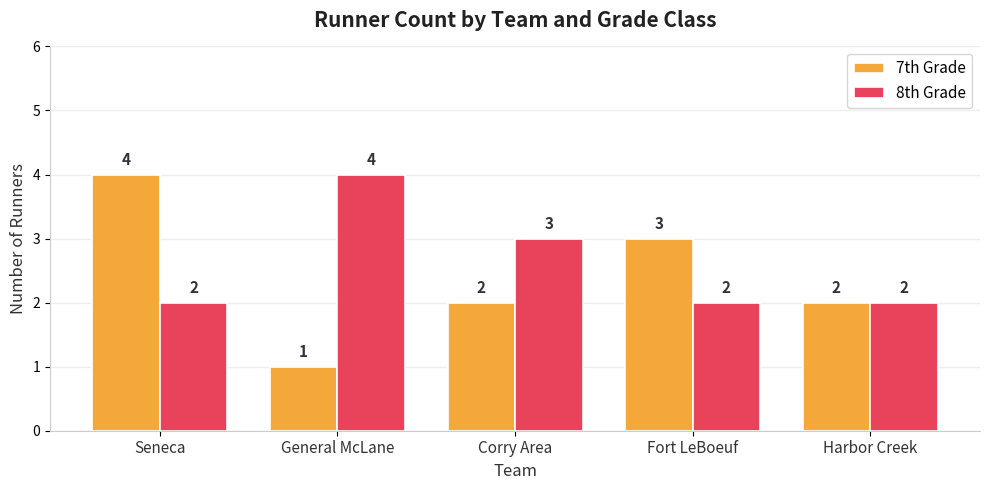

What is the sum of the 8th Grade values at Corry Area and Harbor Creek?

5